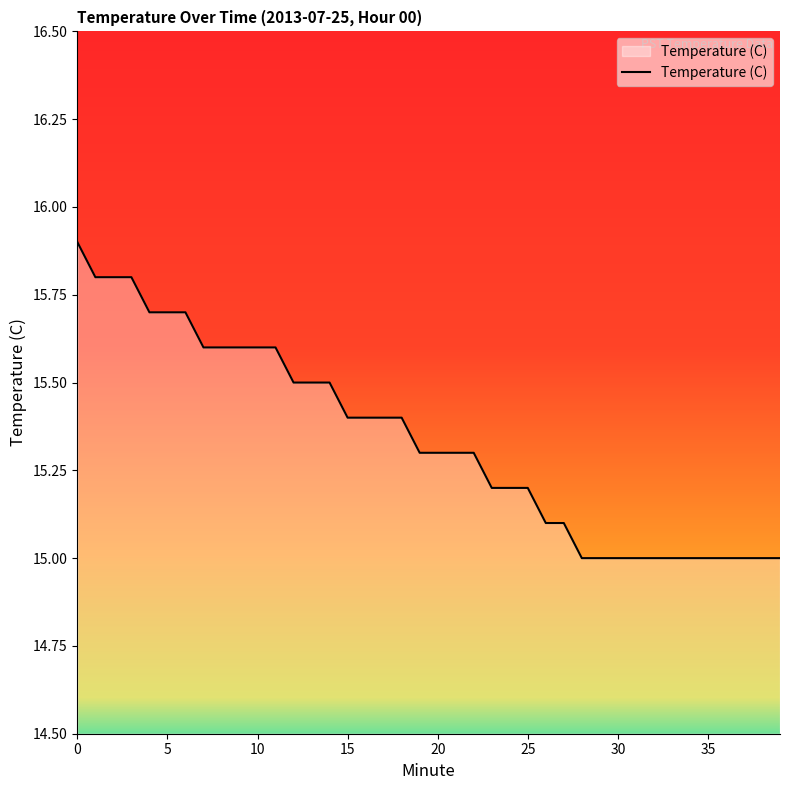

What is the difference between the maximum and minimum values?

0.9